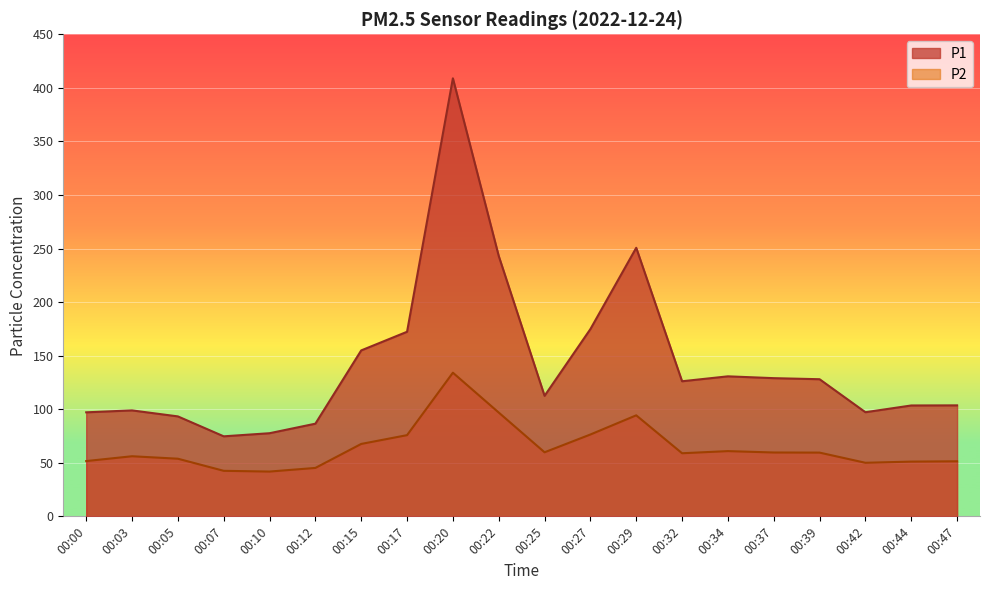

How many interior local valleys does the P1 series have?

4